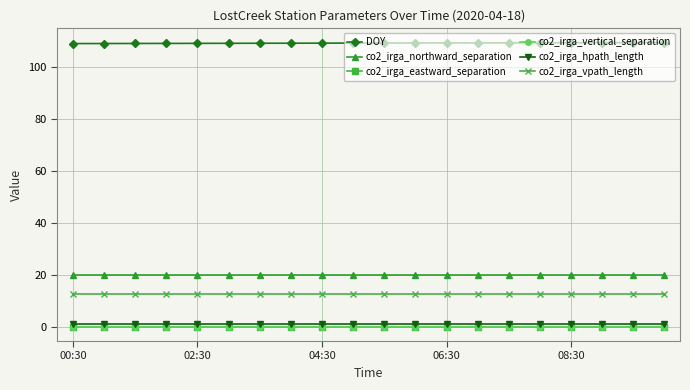

At which category does the chart reach its minimum across all series?

00:30